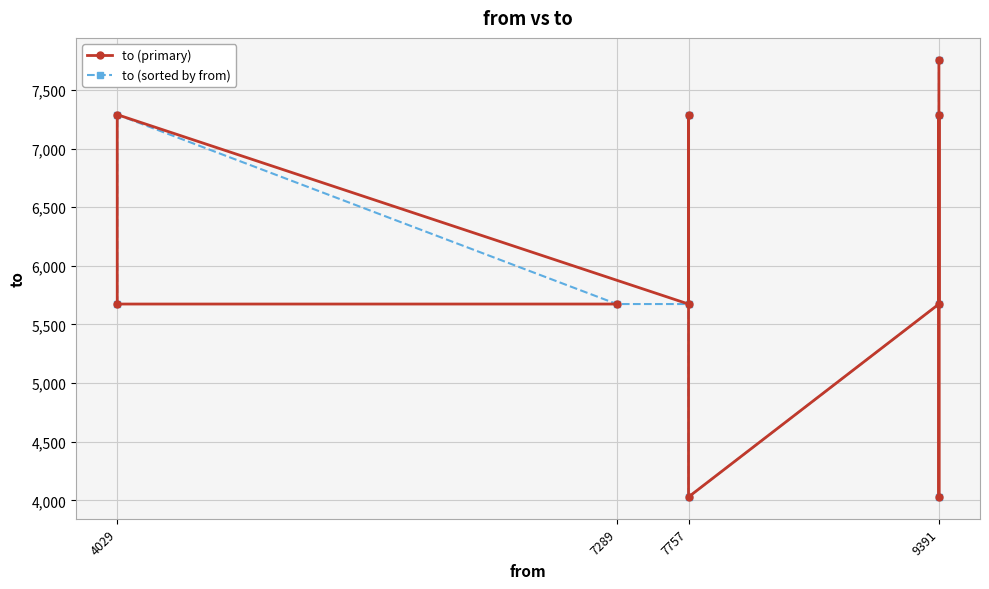

What is the minimum value for to (primary)?

4029